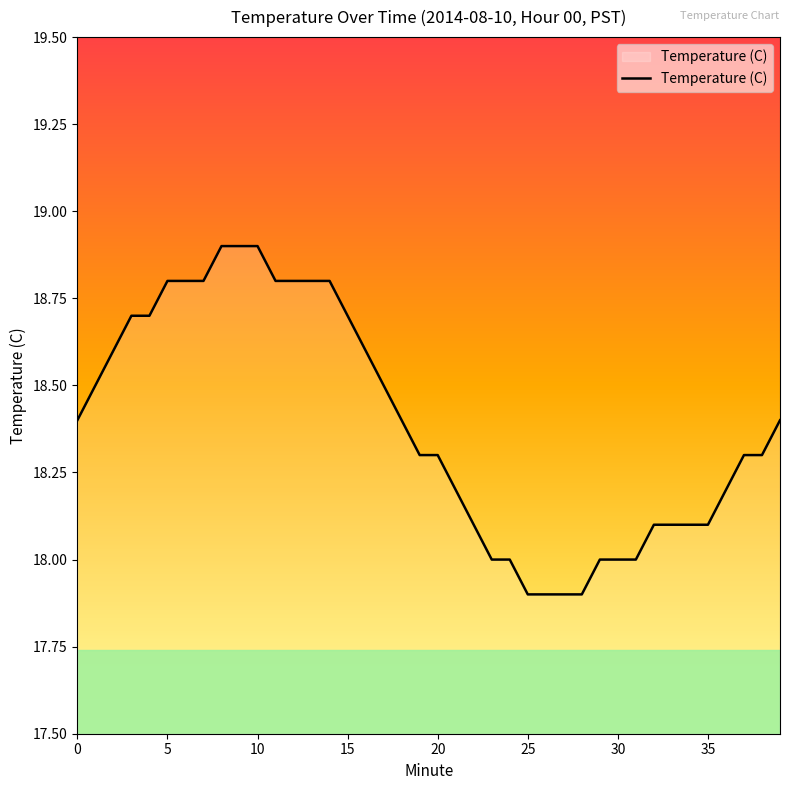

What is the smallest value displayed?

17.9